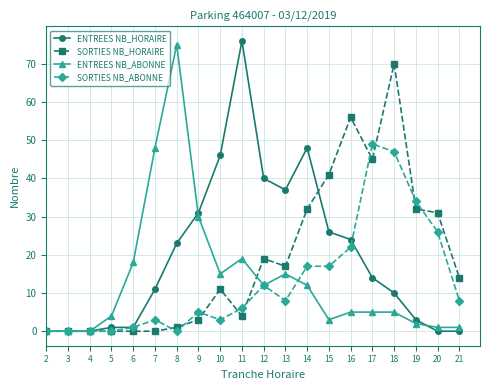

Is it true that SORTIES NB_HORAIRE equals 1 at 8?

True